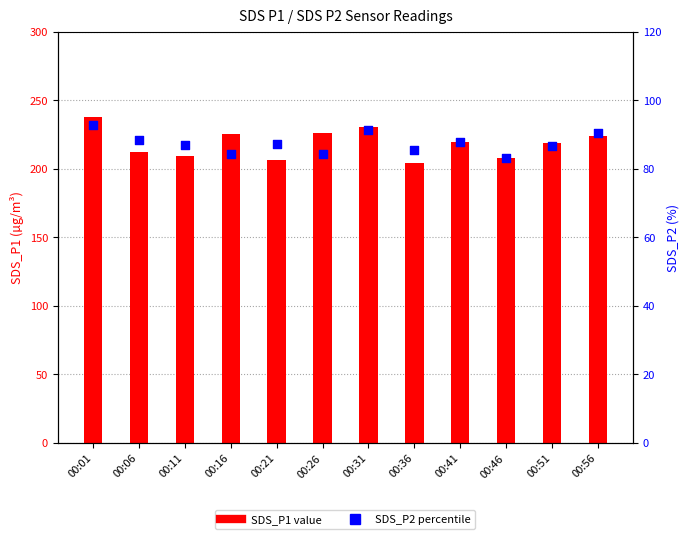

Is the value of SDS_P2 percentile at 00:36 greater than the value of SDS_P1 value at 00:41?

No